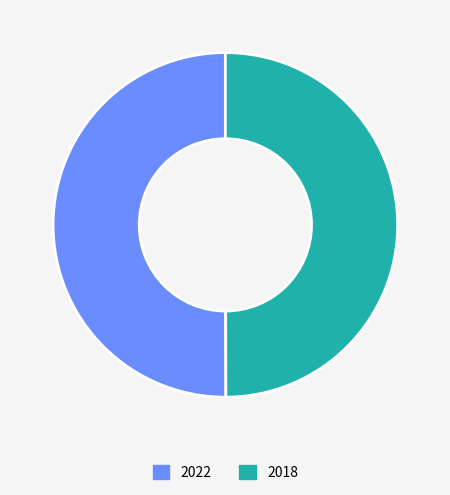

What is the ratio of the value at 2018 to the value at 2022?

1.0